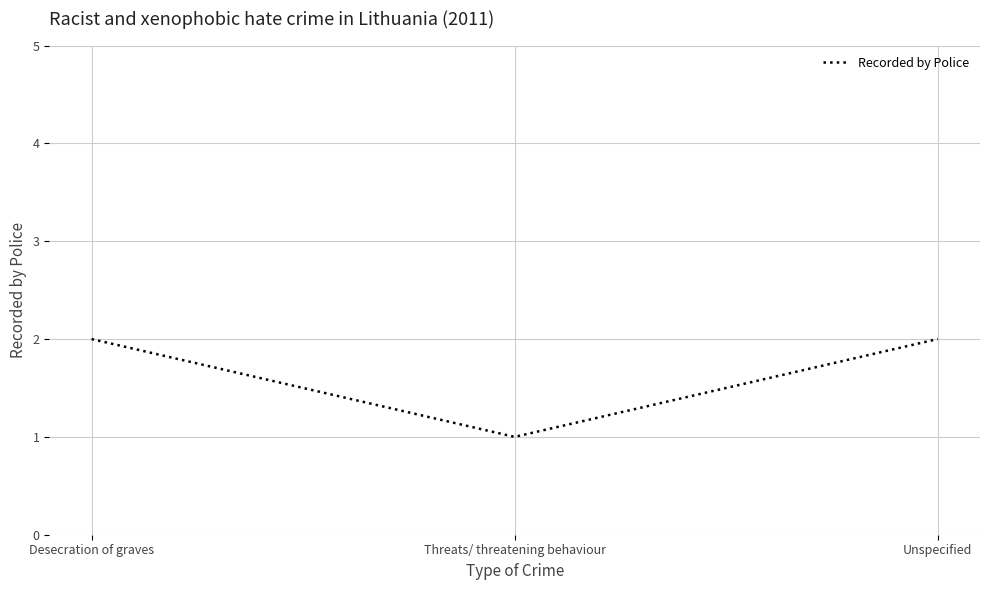

What position from the right is Threats/ threatening behaviour?

2